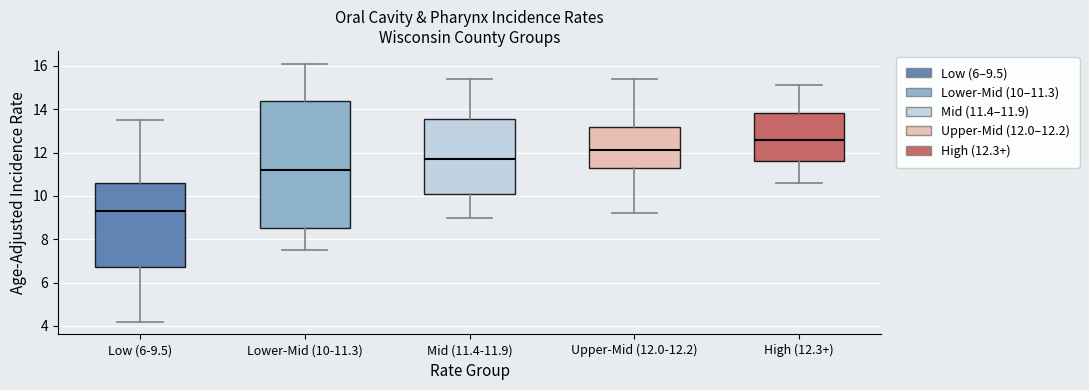

Where does the median line of the box for Upper-Mid (12.0-12.2) sit on the y-axis? The values are not printed on the chart, so give them approximately, as read against the axis.

12.2